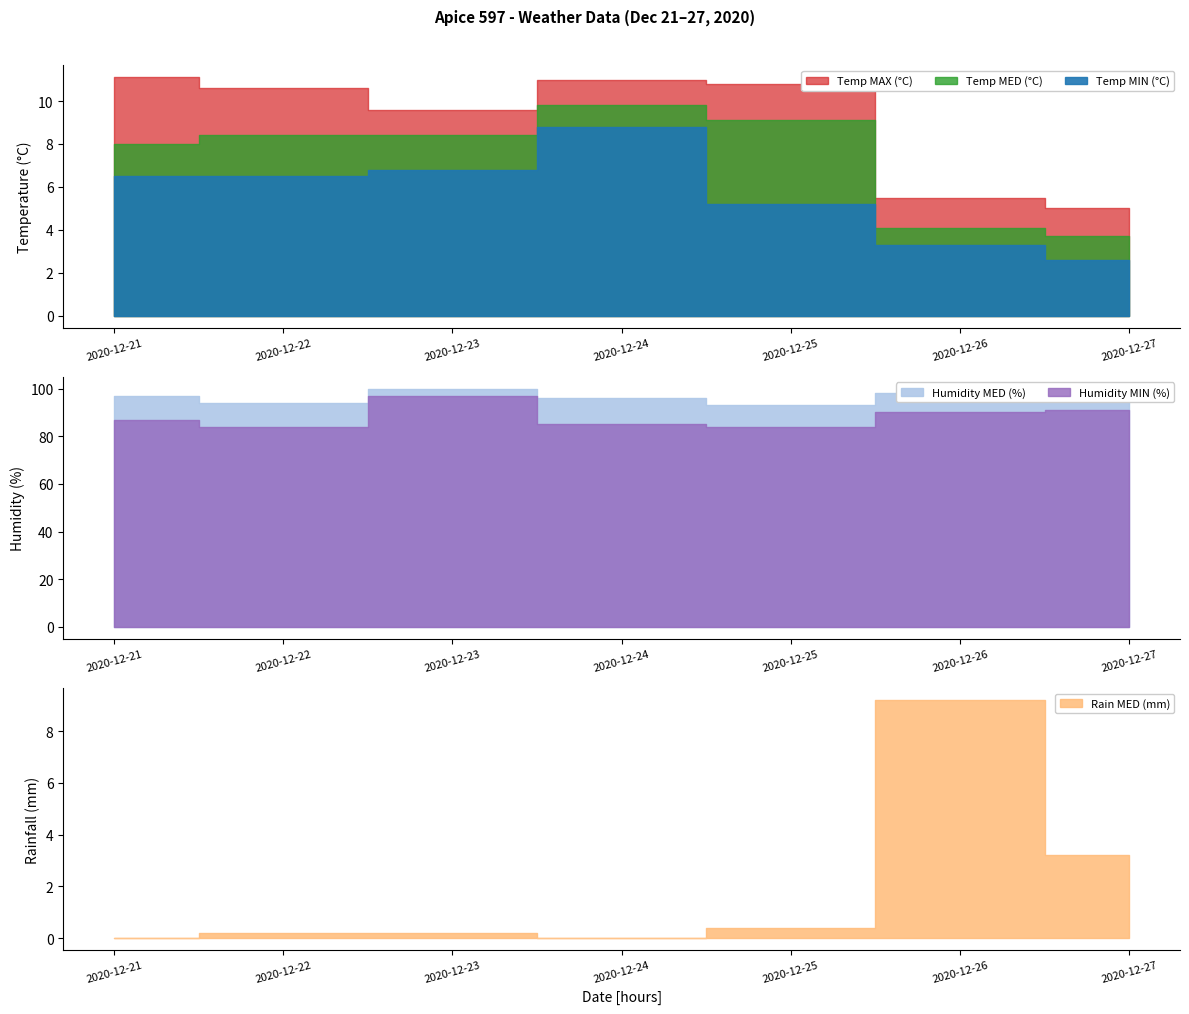

True or false: Humidity MED (%) and Temp MAX (°C) intersect in this chart.

False